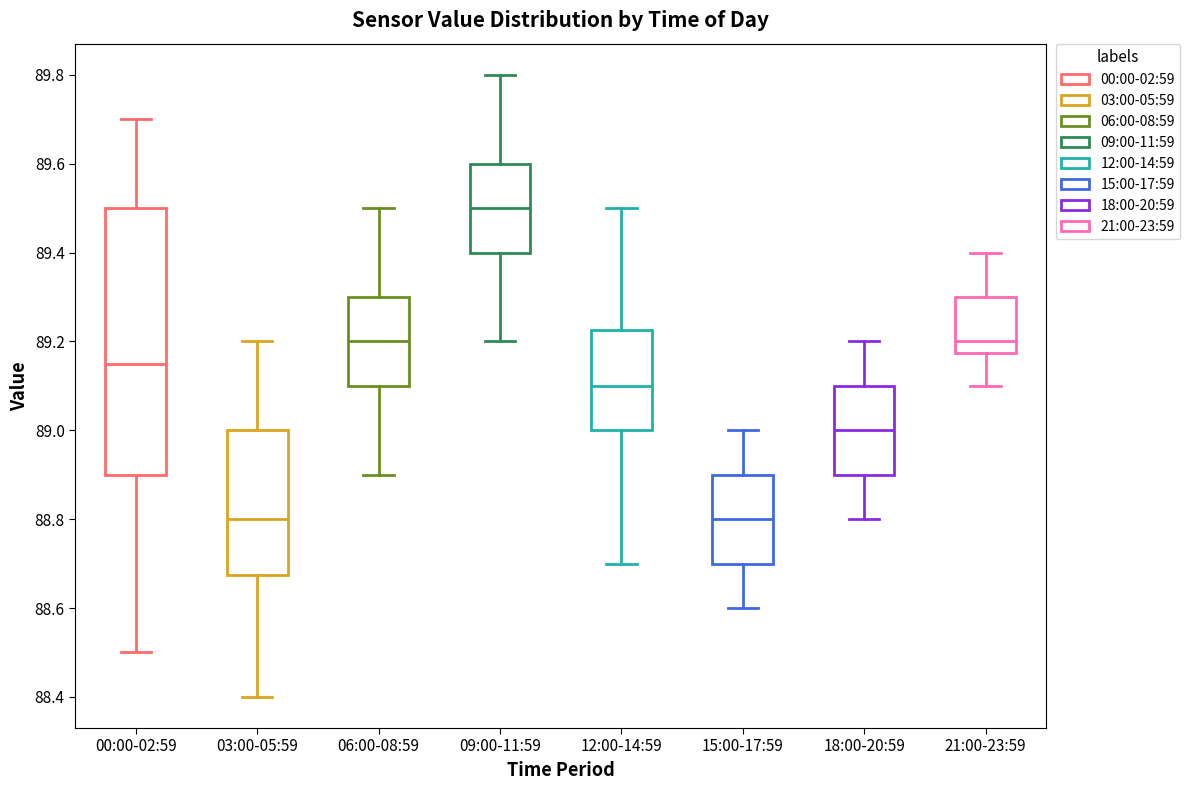

Reading left to right, transcribe this box plot: for each box, give where its median line is, the range the box spans, and where its two whiskers end, as read against the y-axis. The values are not printed on the chart, so give them approximately, as read against the axis.

00:00-02:59: median 89.16, box 88.90 to 89.50, whiskers 88.50 to 89.70
03:00-05:59: median 88.80, box 88.68 to 89.00, whiskers 88.40 to 89.20
06:00-08:59: median 89.20, box 89.10 to 89.30, whiskers 88.90 to 89.50
09:00-11:59: median 89.50, box 89.40 to 89.60, whiskers 89.20 to 89.80
12:00-14:59: median 89.10, box 89.00 to 89.22, whiskers 88.70 to 89.50
15:00-17:59: median 88.80, box 88.70 to 88.90, whiskers 88.60 to 89.00
18:00-20:59: median 89.00, box 88.90 to 89.10, whiskers 88.80 to 89.20
21:00-23:59: median 89.20, box 89.18 to 89.30, whiskers 89.10 to 89.40